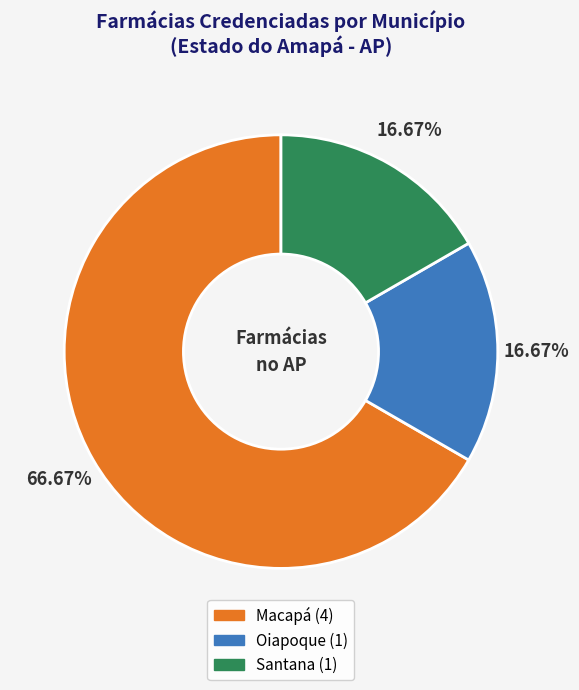

Is it true that Oiapoque is 17% of the pie?

True